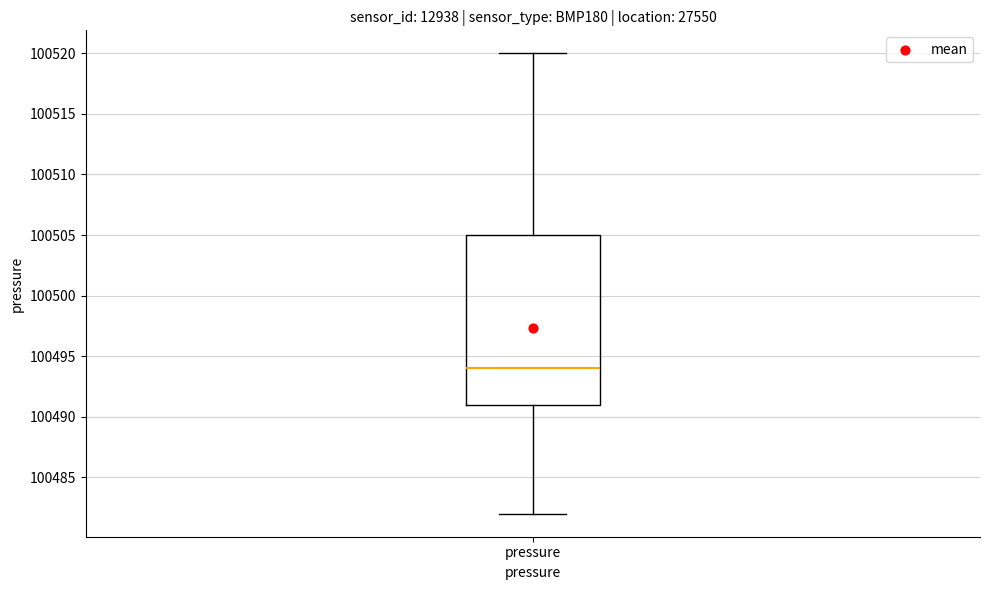

Transcribe this box plot: give where the median line is, the range the box spans, and where the two whiskers end, as read against the y-axis. The values are not printed on the chart, so give them approximately, as read against the axis.

median 100494, box 100491 to 100505, whiskers 100482 to 100520